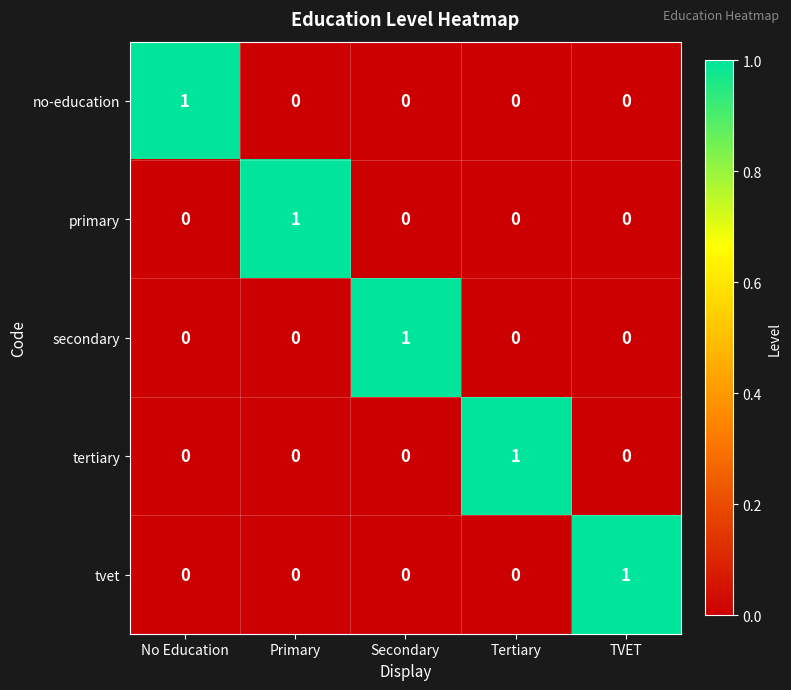

The value of tvet at Tertiary is 1. True or false?

False